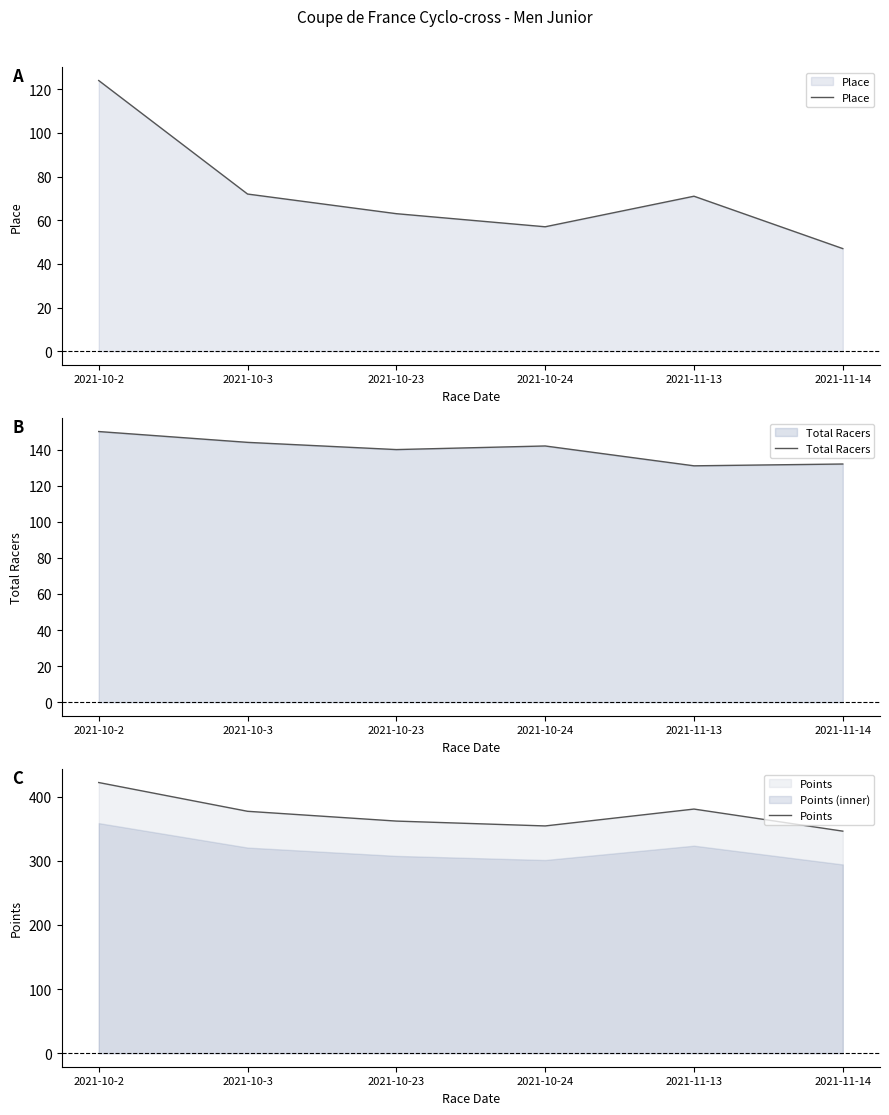

Reading left to right, extract all data points from this chart.

Place: 2021-10-2=124.0	2021-10-3=72.0	2021-10-23=63.0	2021-10-24=57.0	2021-11-13=71.0	2021-11-14=47.0
Total Racers: 2021-10-2=150.0	2021-10-3=144.0	2021-10-23=140.0	2021-10-24=142.0	2021-11-13=131.0	2021-11-14=132.0
Points: 2021-10-2=421.9	2021-10-3=377.1	2021-10-23=361.8	2021-10-24=354.2	2021-11-13=380.5	2021-11-14=346.1